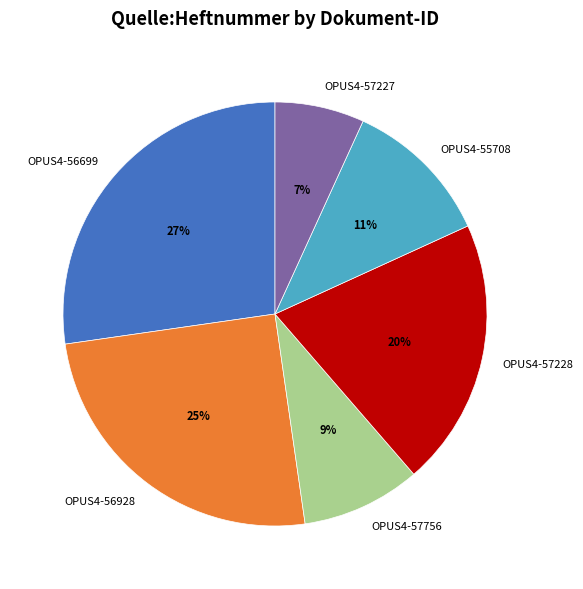

Does any single category account for the majority?

No